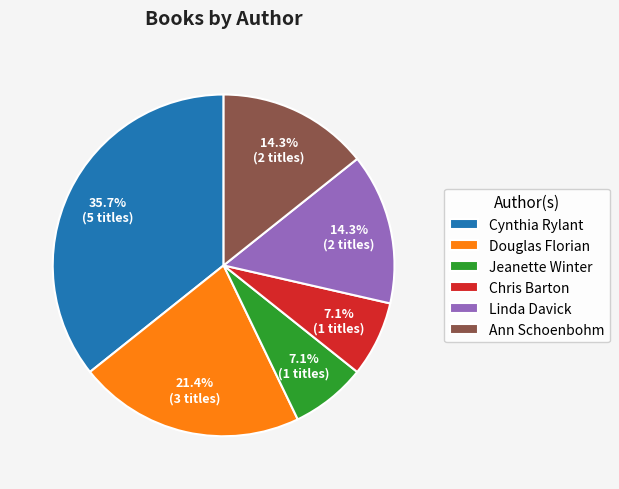

How many segments does this pie chart have?

6